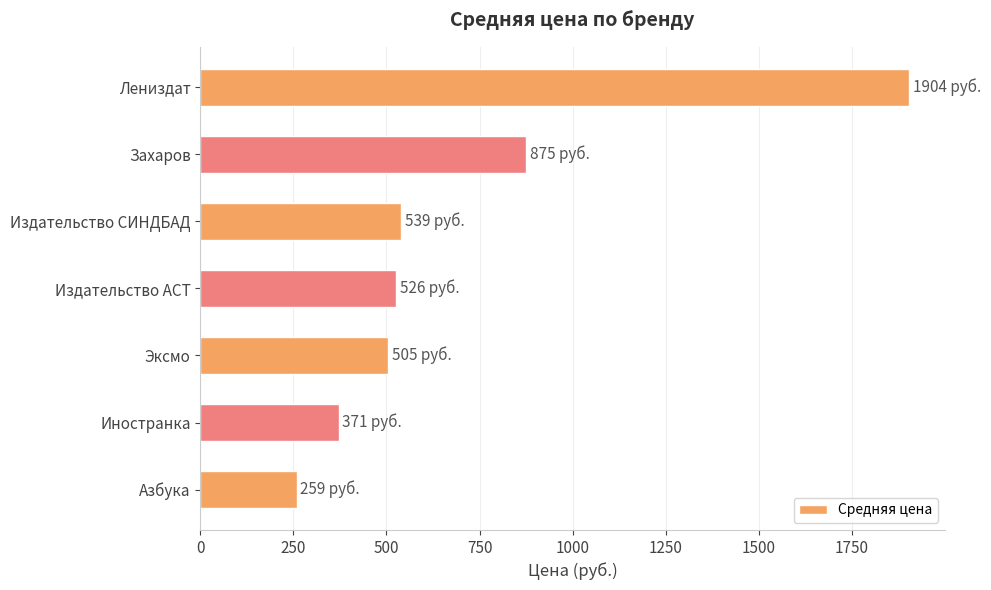

Reading top to bottom, extract all data points from this chart.

1904.0	875.0	539.0	526.0	505.1	371.3	258.8